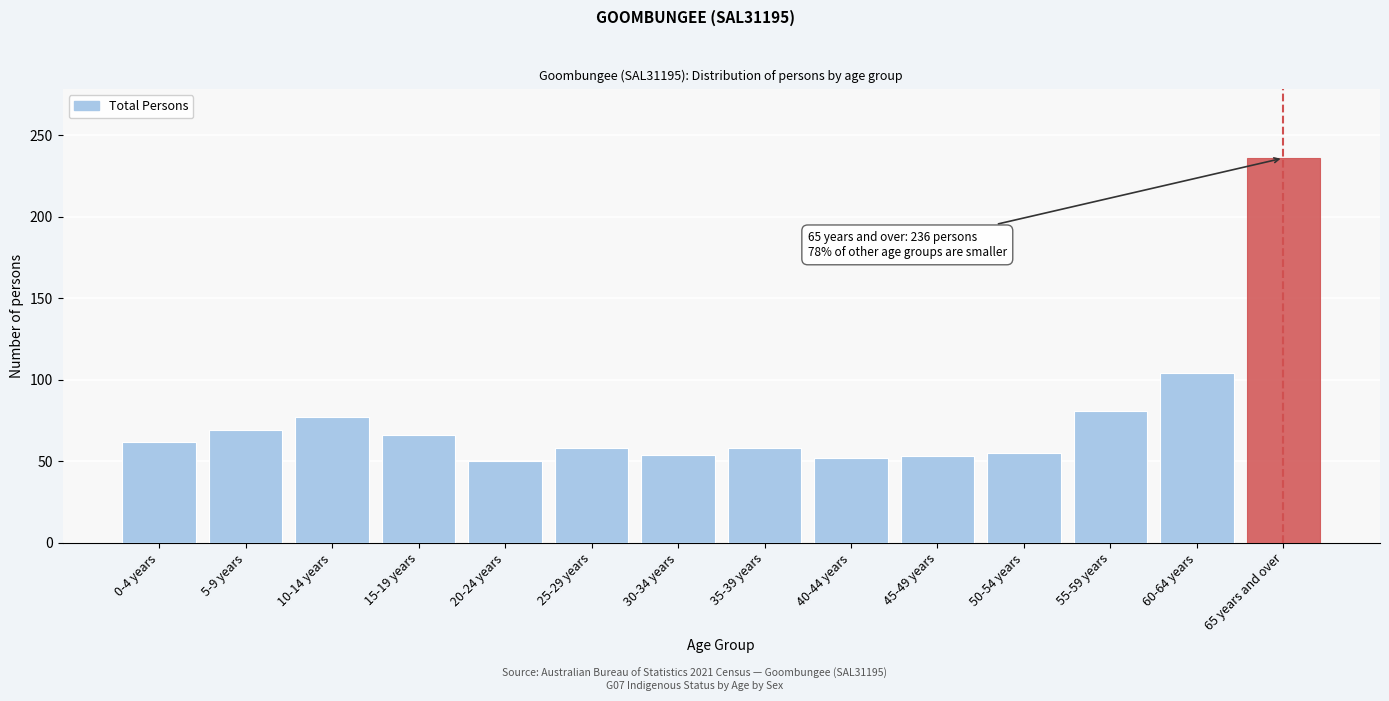

What is the greatest value displayed?

236